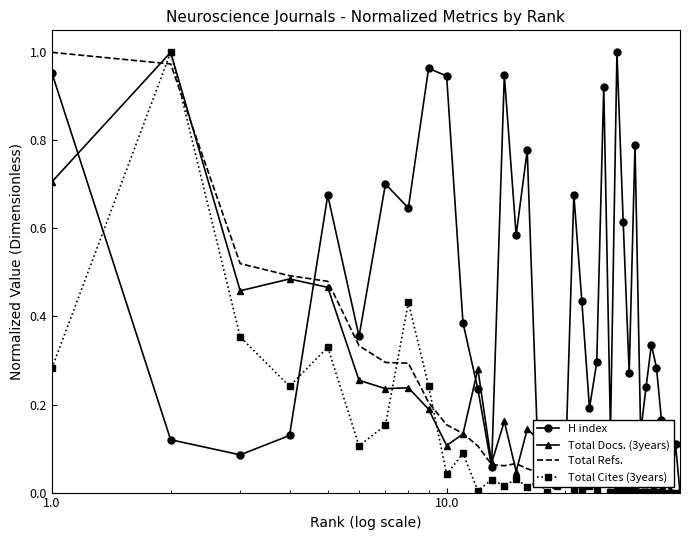

Which series has the largest total across all categories?

H index